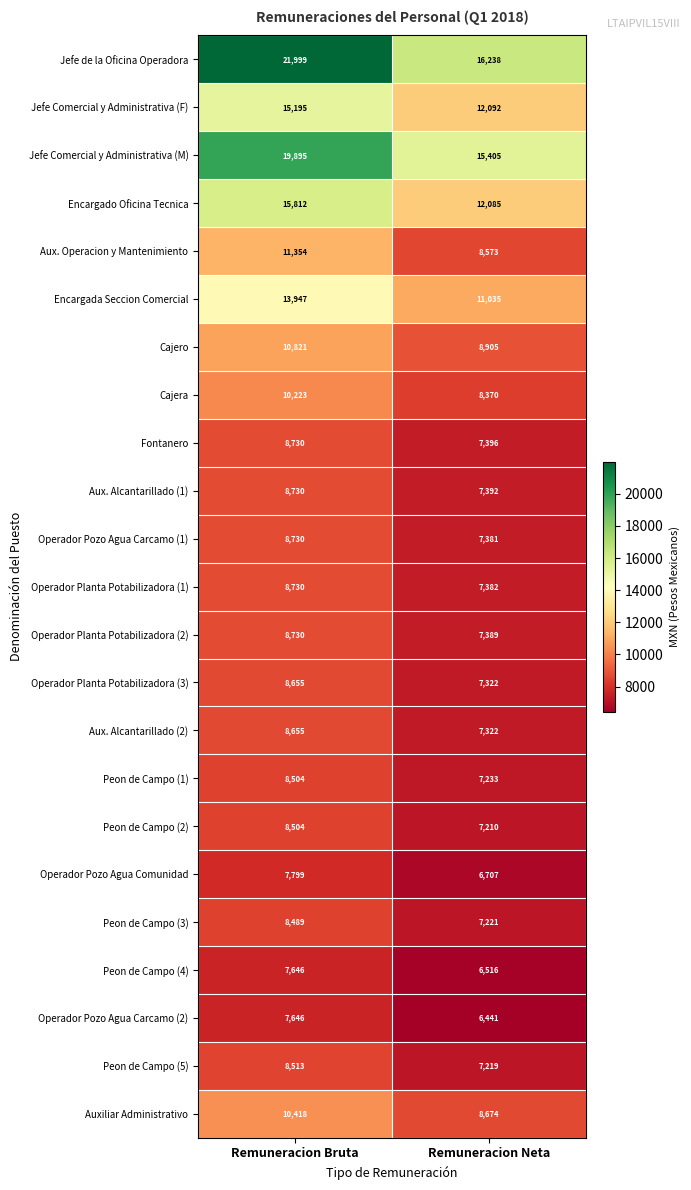

What is the total value across all series at Remuneracion Neta?

201508